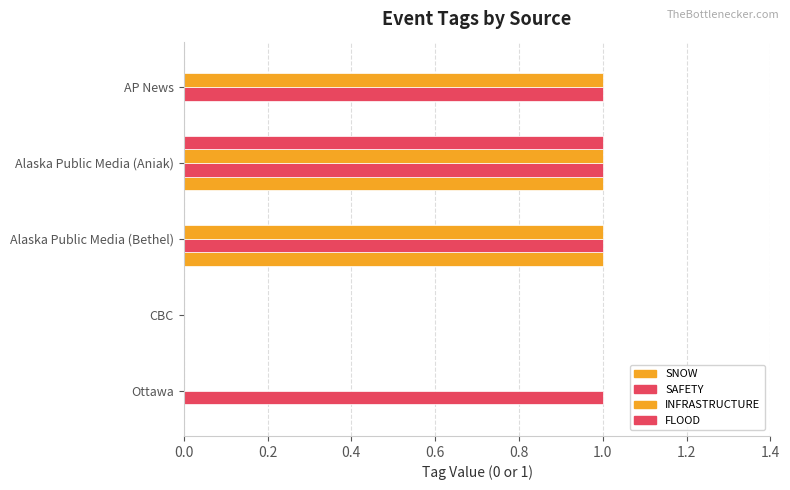

How many INFRASTRUCTURE values are between 0 and 1?

5